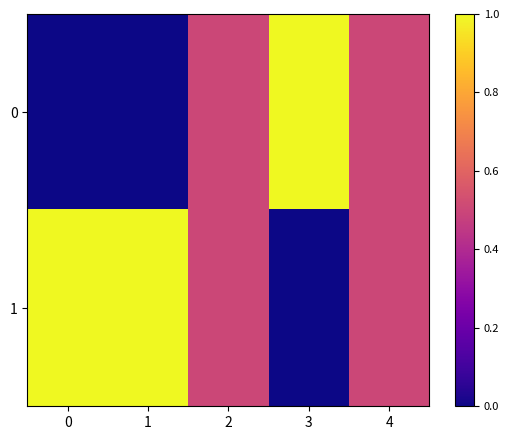

How many categories are shown in the chart?

5